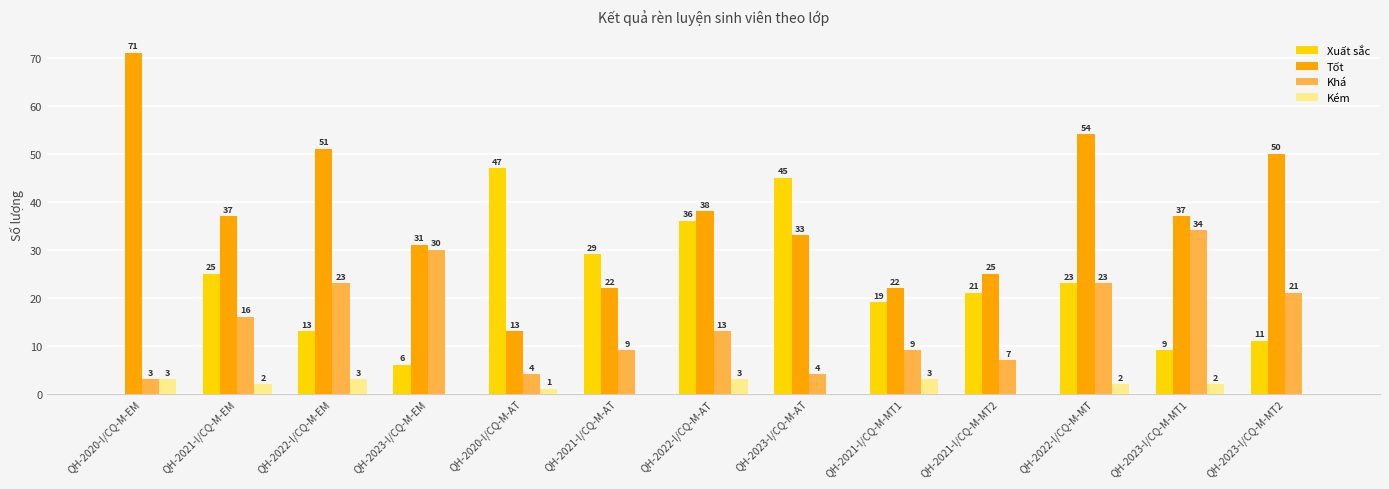

What is the sum of all Tốt values?

484